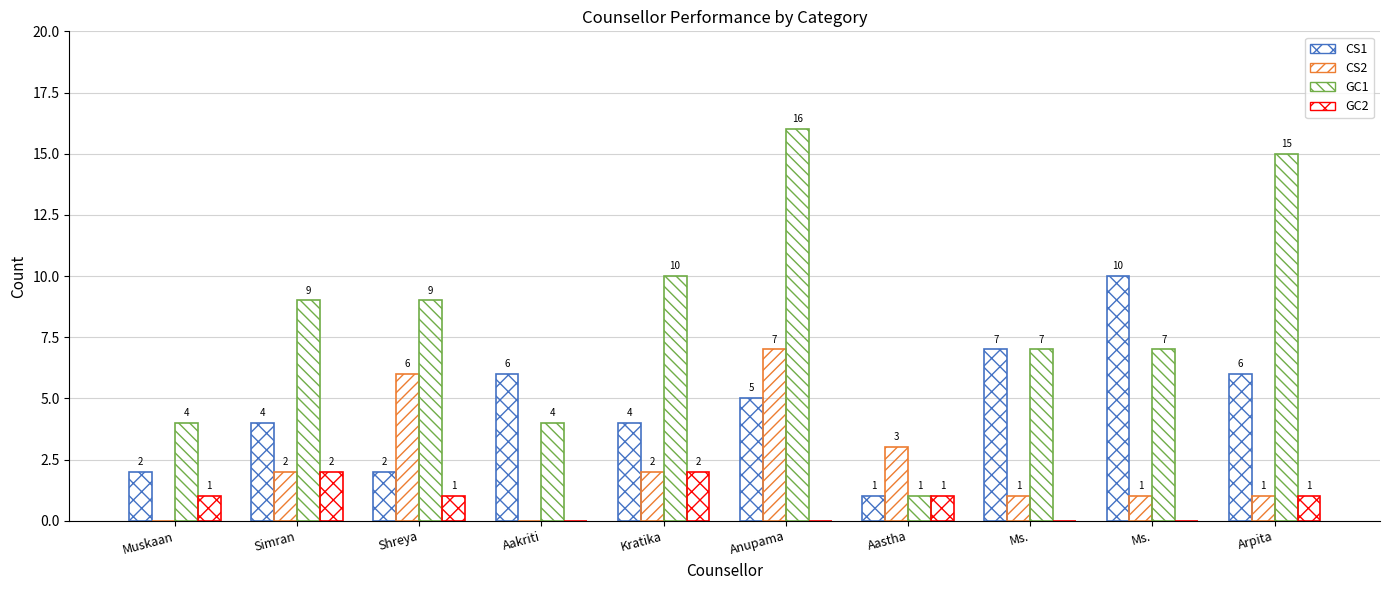

How many positive values does the CS2 series have?

8